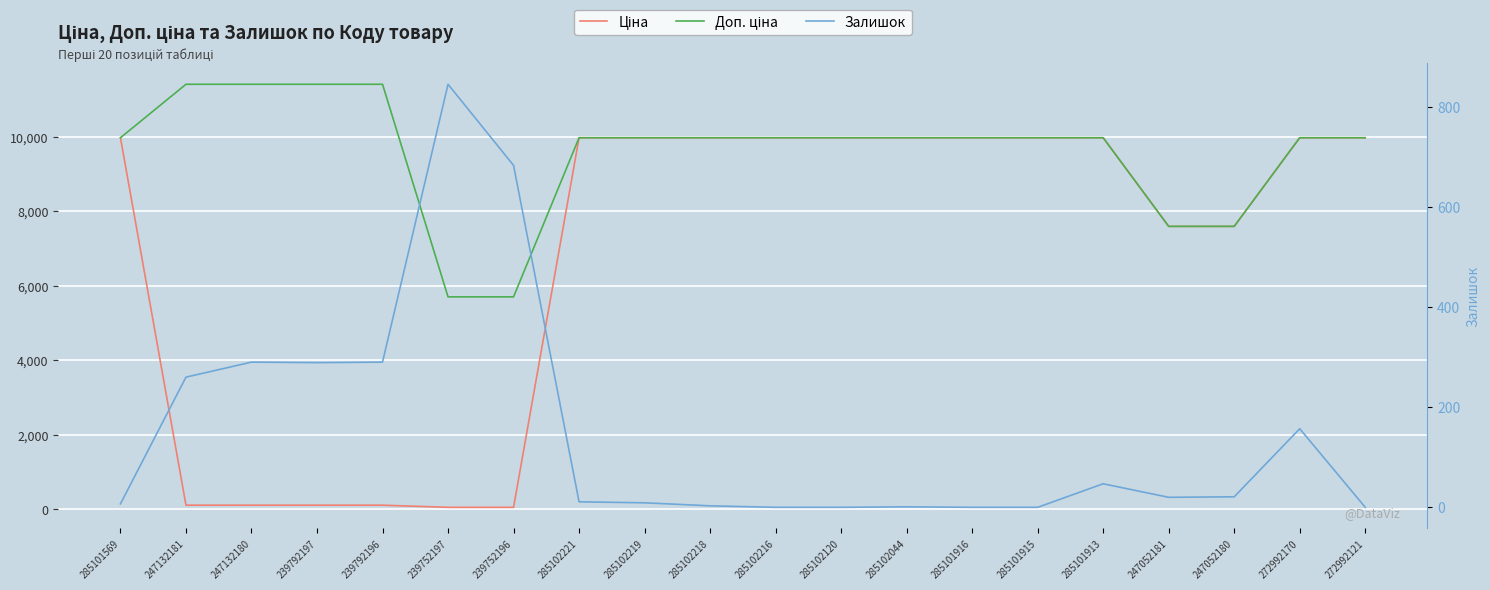

What is the label of the 4th point from the left?

239792197